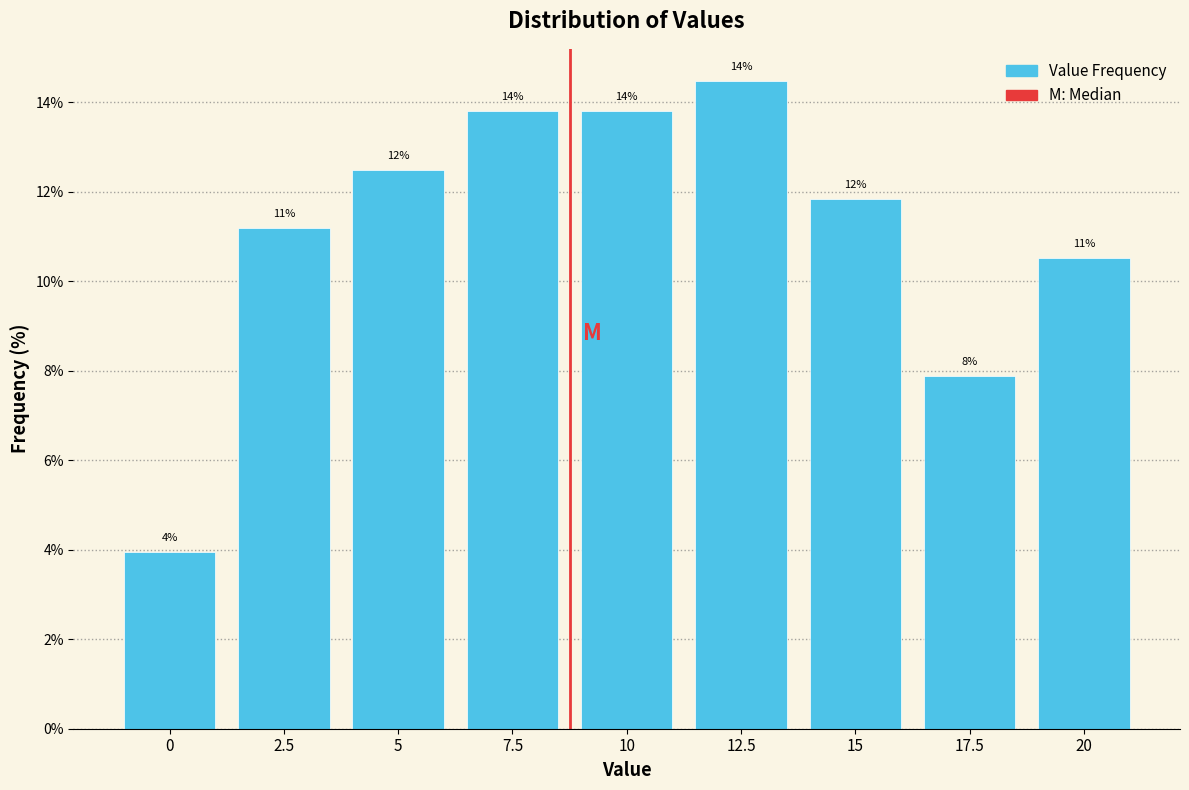

How many bars are there in total?

9